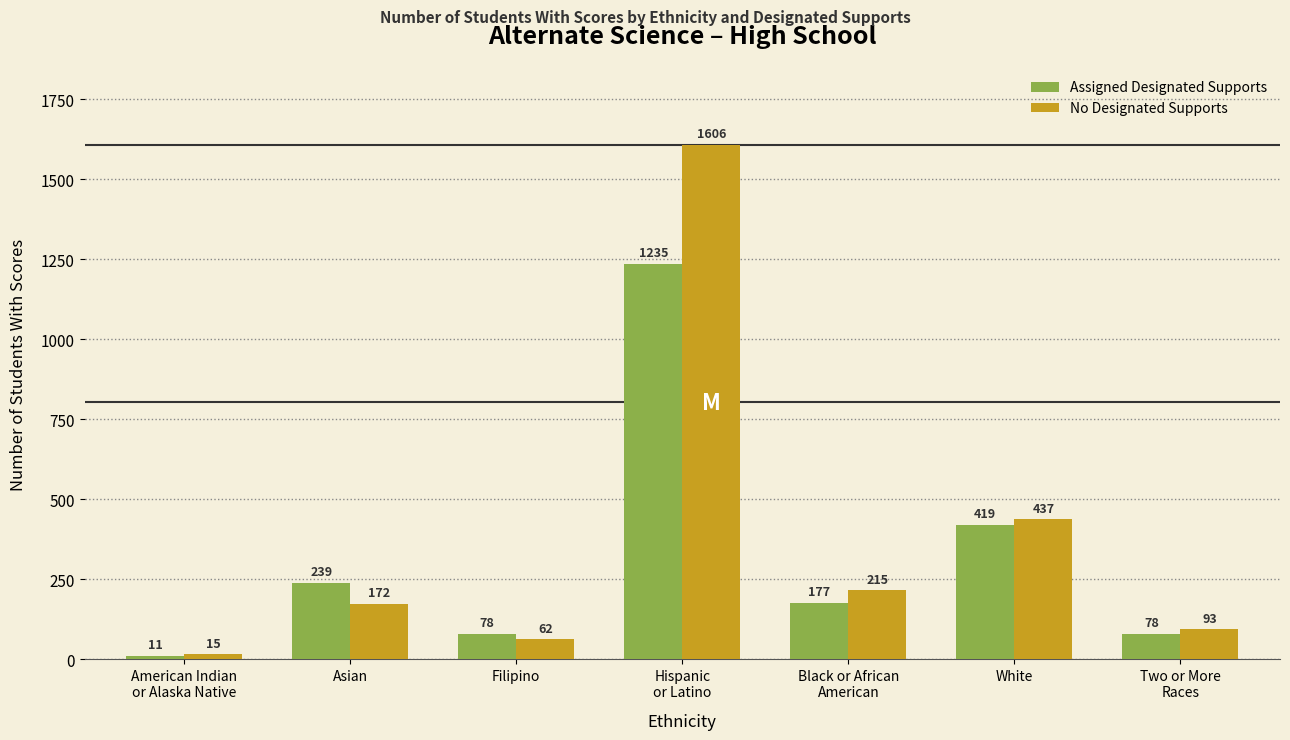

Which series has the widest spread of values?

No Designated Supports